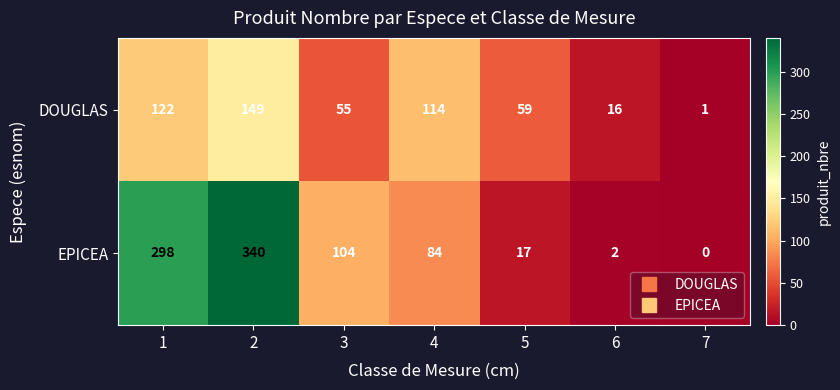

What is the difference between the highest and lowest values at 1?

176